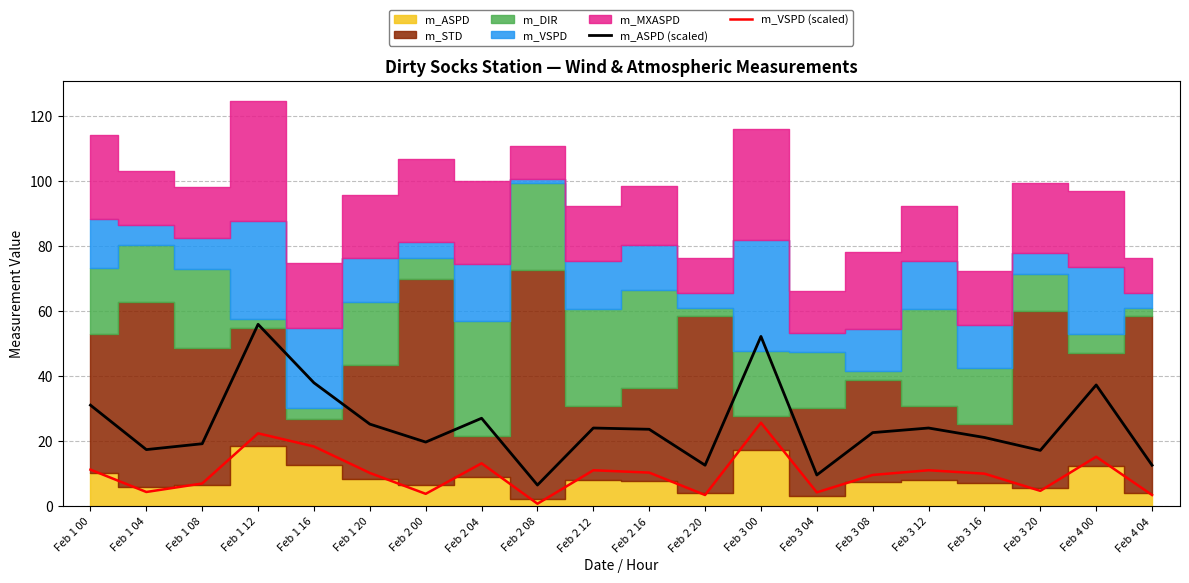

How many lines are shown in the chart?

2